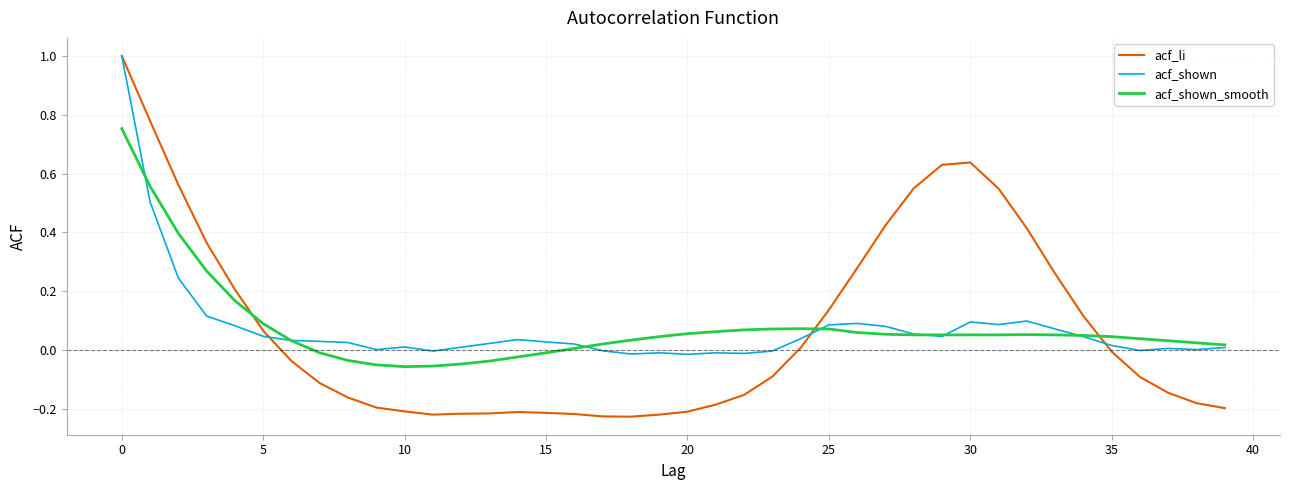

Which series has the widest spread of values?

acf_li